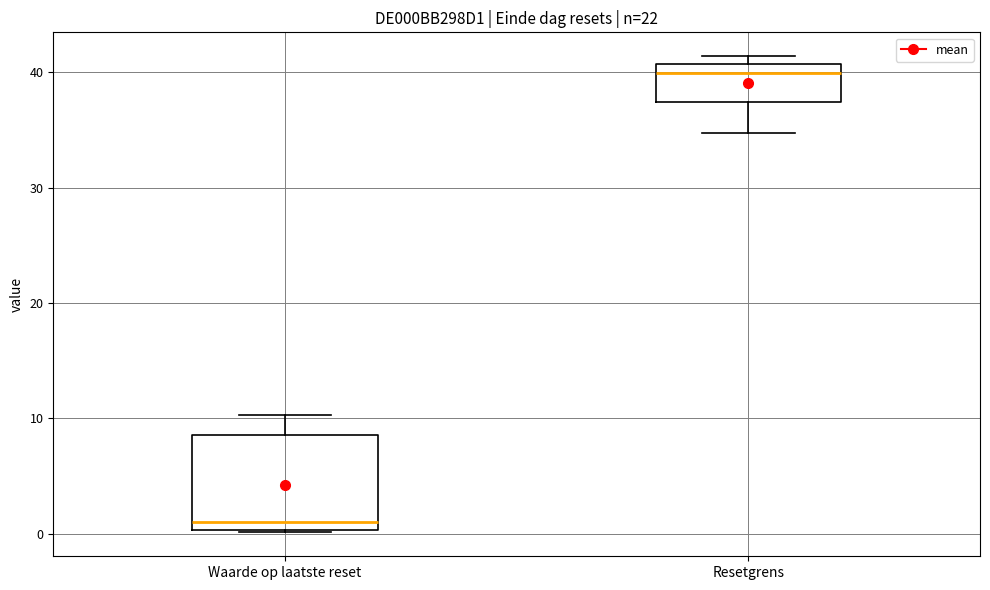

Which box is the tallest, from its lower edge to its upper edge?

Waarde op laatste reset